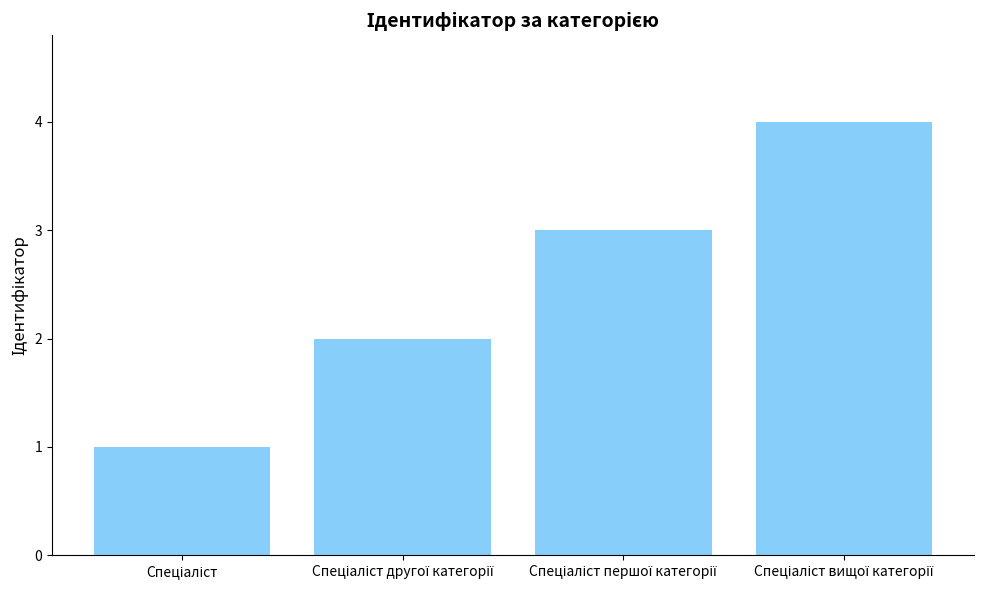

Are the bars grouped side by side (vs. stacked)?

No